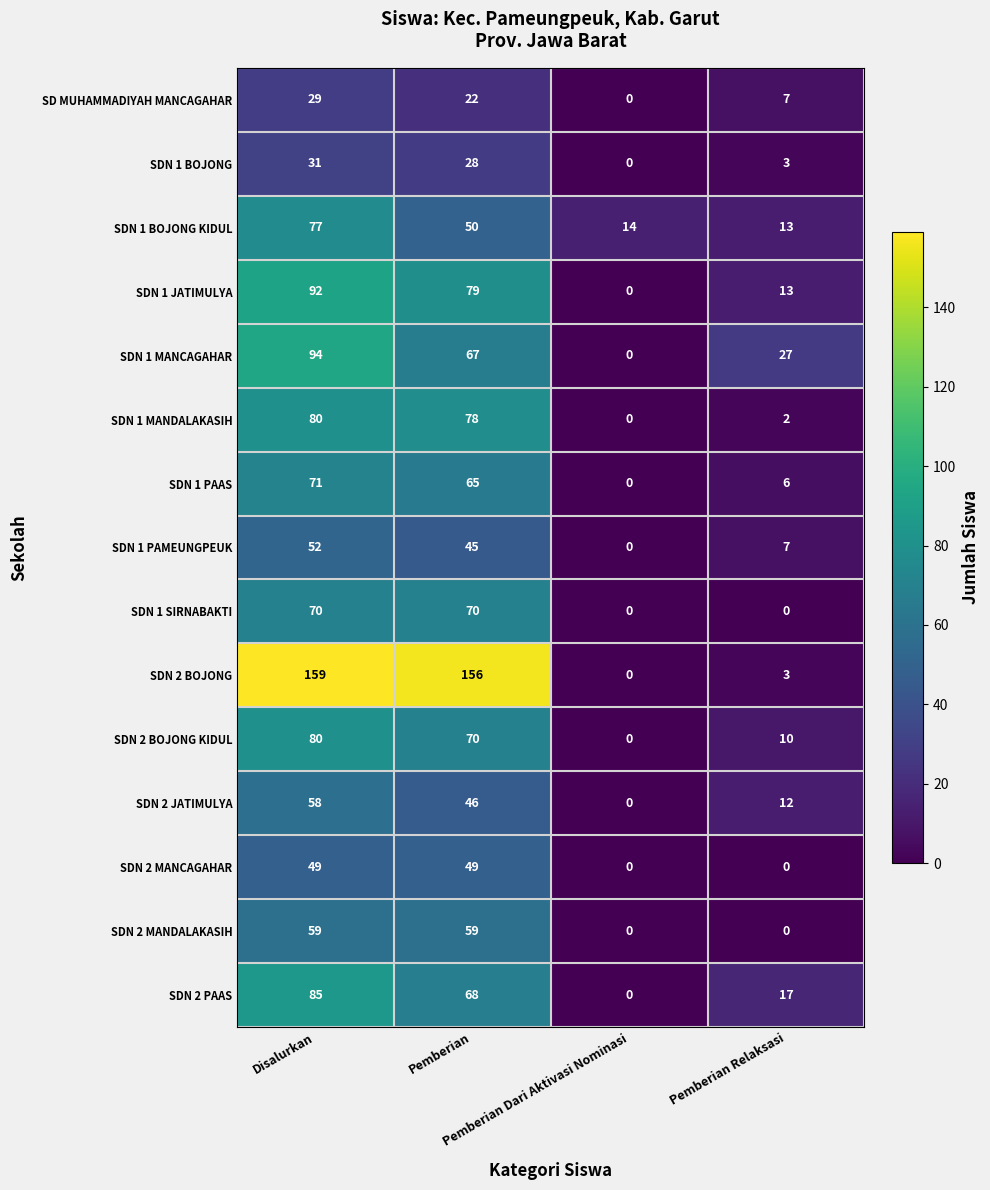

How many positive values does the SDN 1 SIRNABAKTI series have?

2